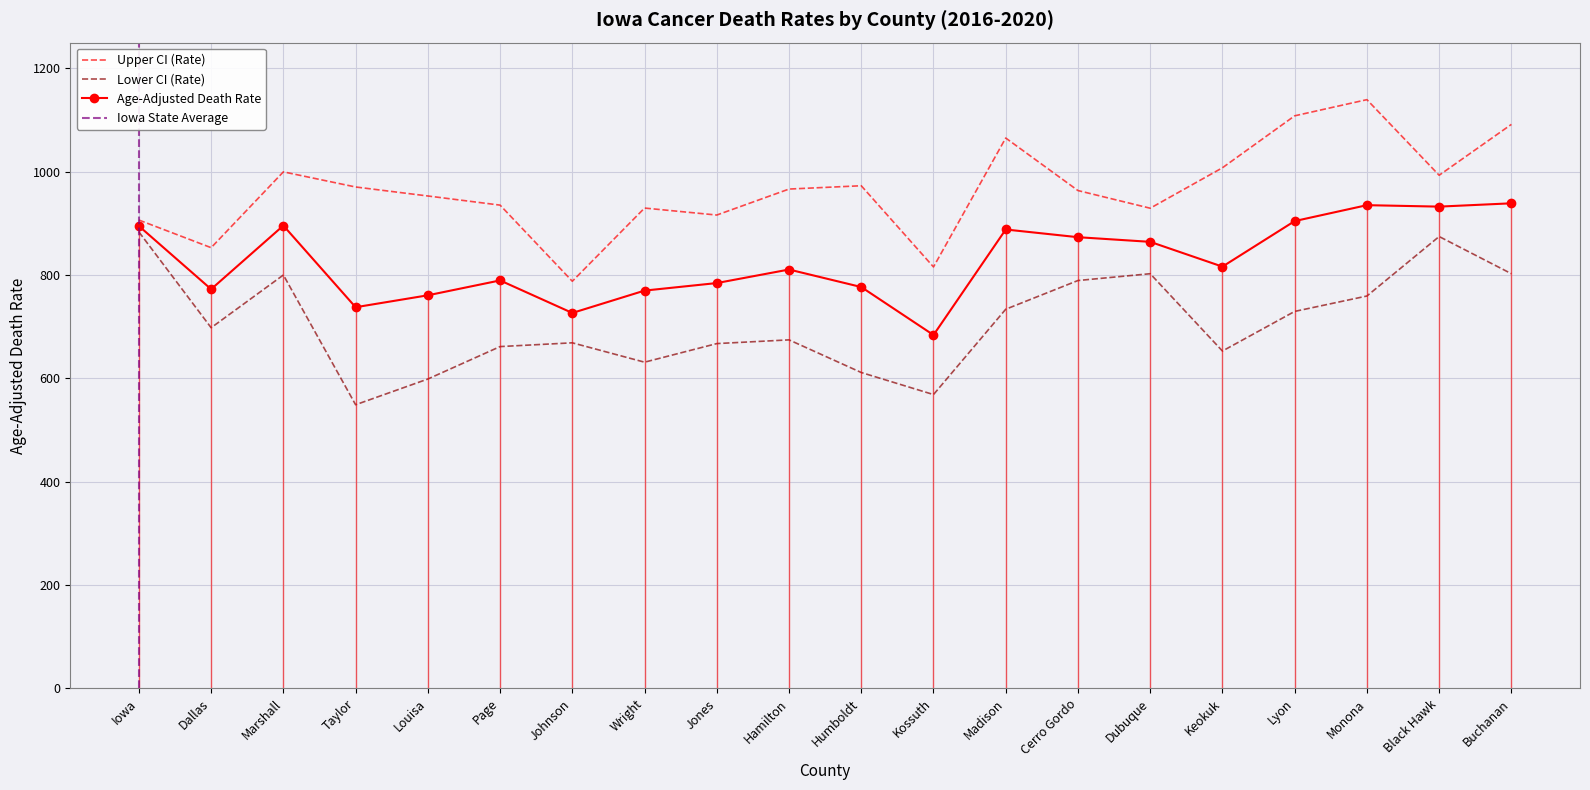

How many interior local valleys does the Age-Adjusted Death Rate series have?

6